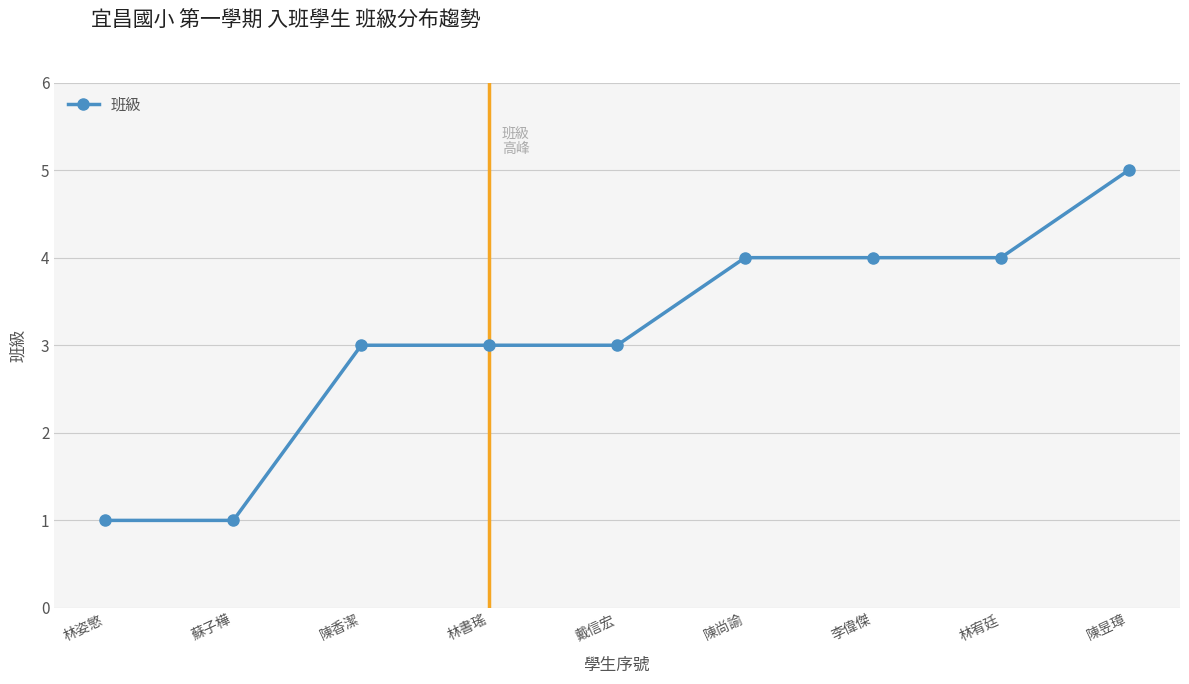

Which category has the highest value across all series?

陳昱璋